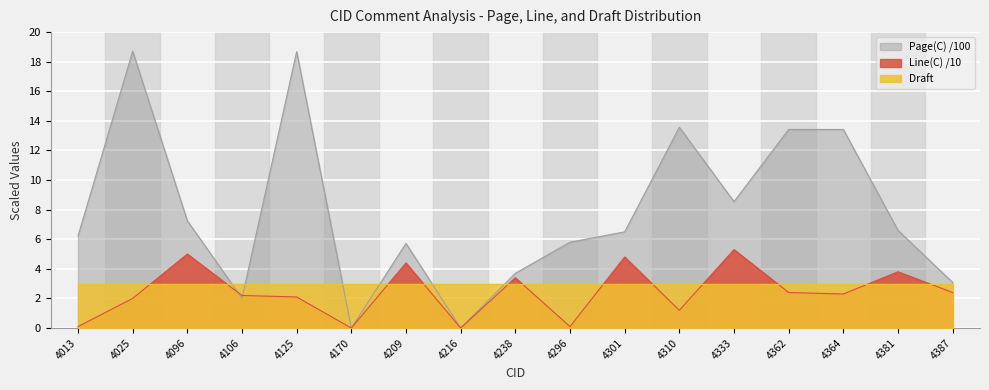

How many data points does each series have?

17